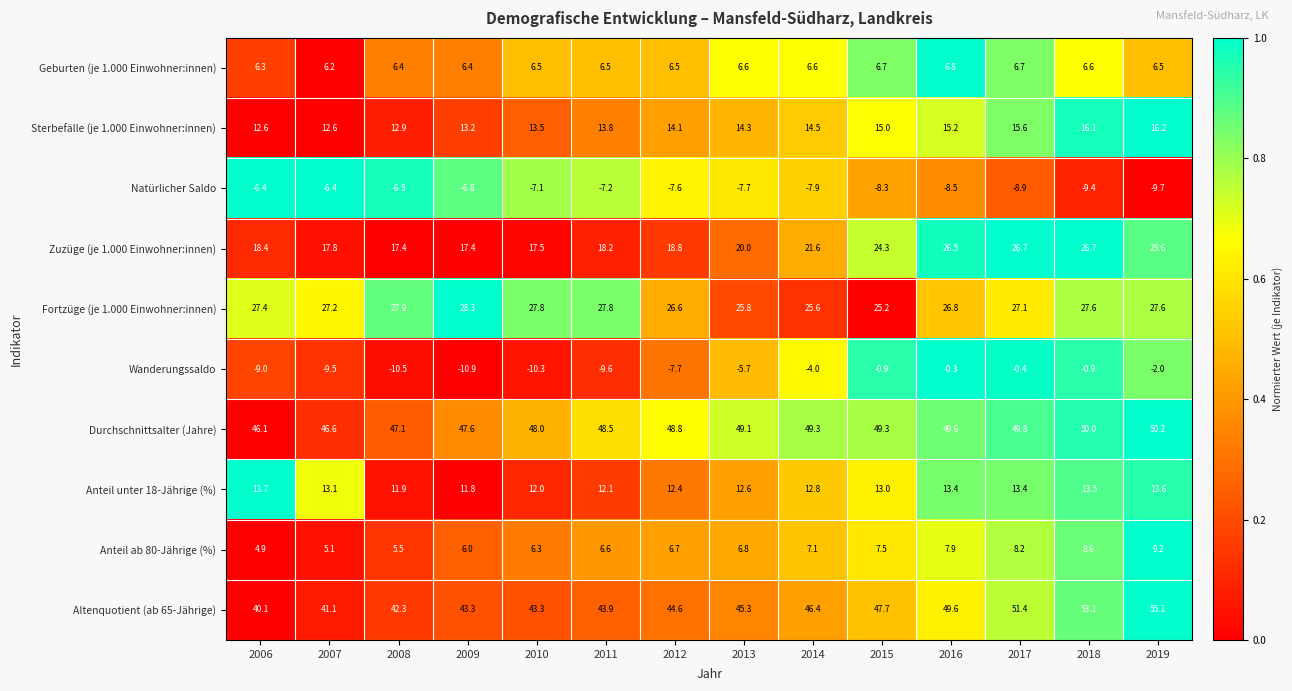

Which series has the largest total across all categories?

Durchschnittsalter (Jahre)